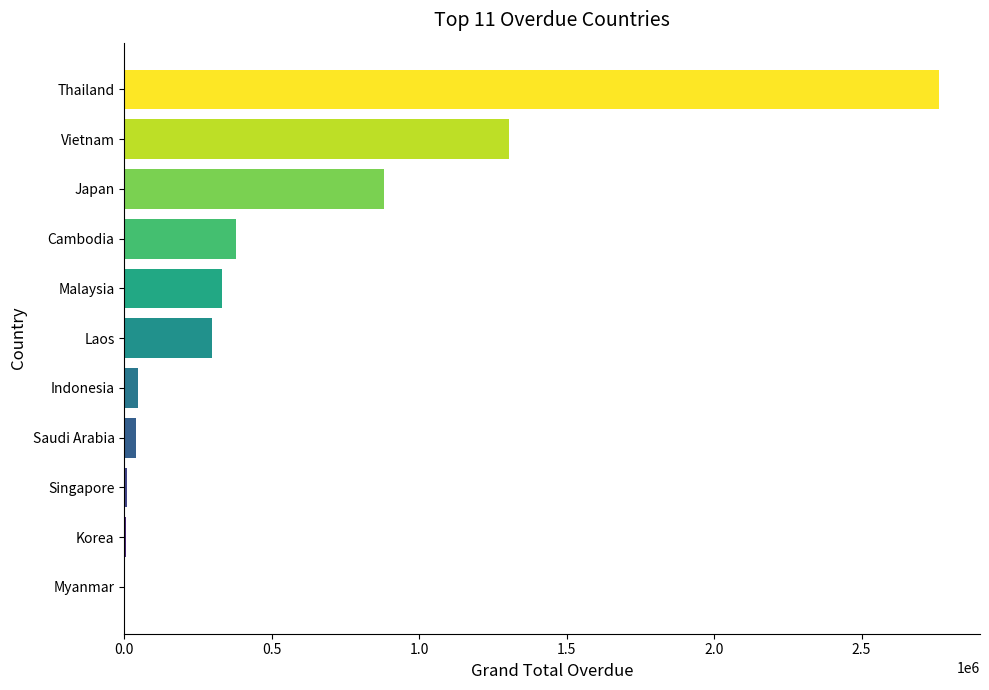

Count the number of categories in the chart.

11